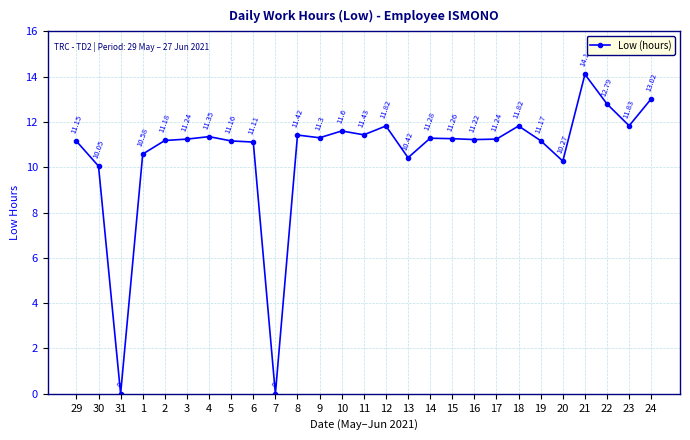

Read the value at 30.

10.1